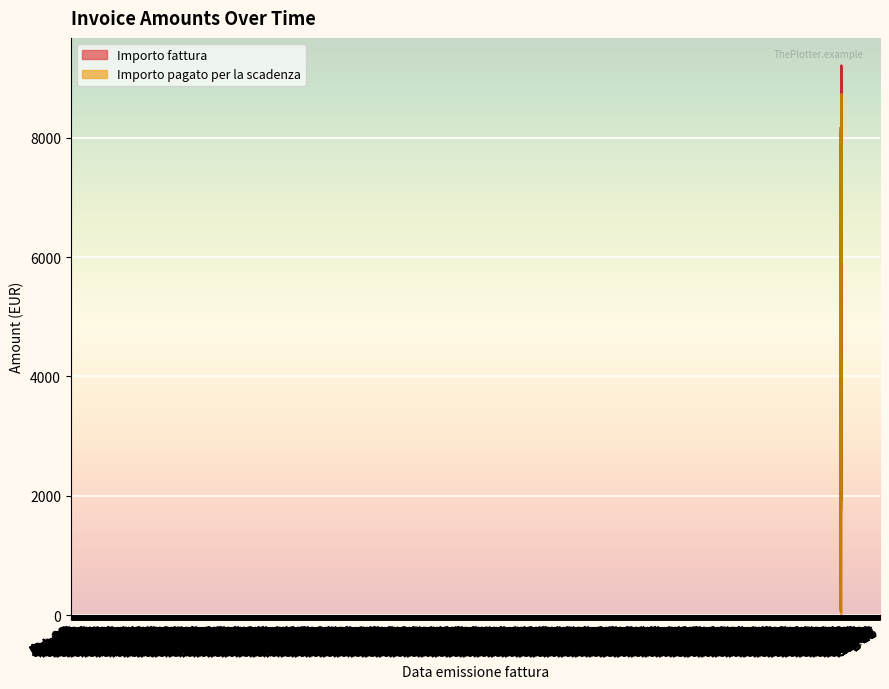

What is the minimum value shown in the chart?

48.0